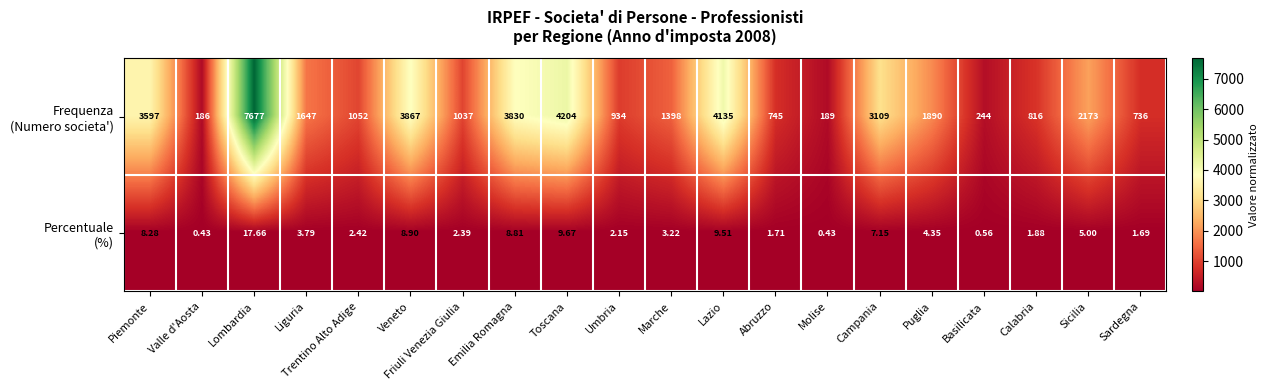

At which category is the sum across all series the highest?

Lombardia